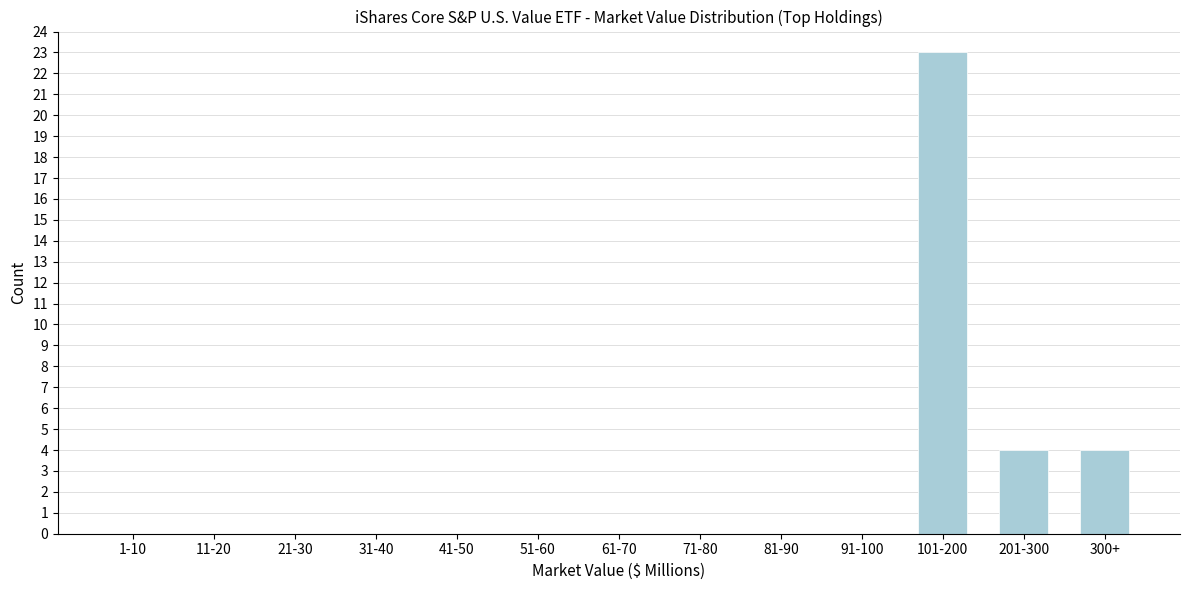

Reading right to left, list all the values displayed in this chart.

300+=4	201-300=4	101-200=23	91-100=0	81-90=0	71-80=0	61-70=0	51-60=0	41-50=0	31-40=0	21-30=0	11-20=0	1-10=0